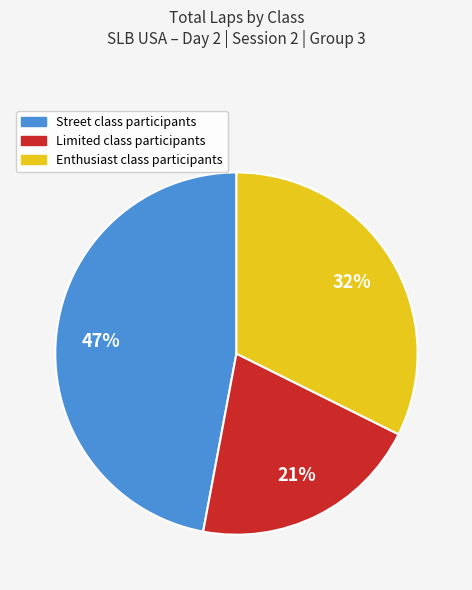

To the nearest percent, what is the average slice percentage?

33%